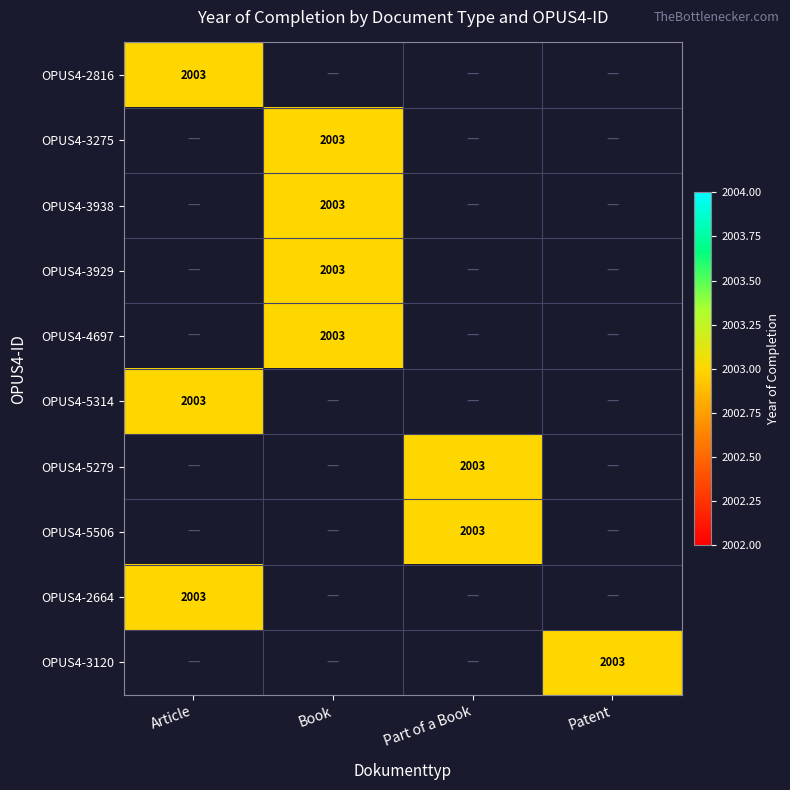

Which series changed the most between Article and Patent?

OPUS4-2816